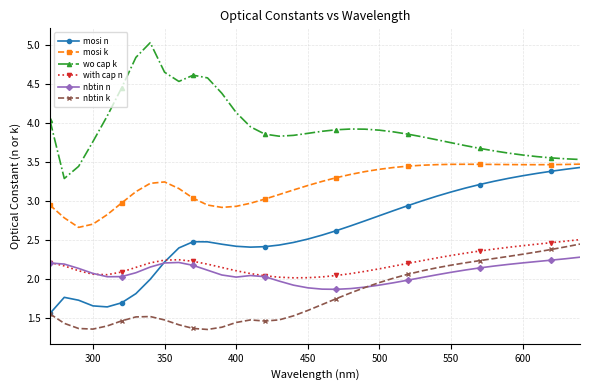

What is the greatest value displayed?

5.0